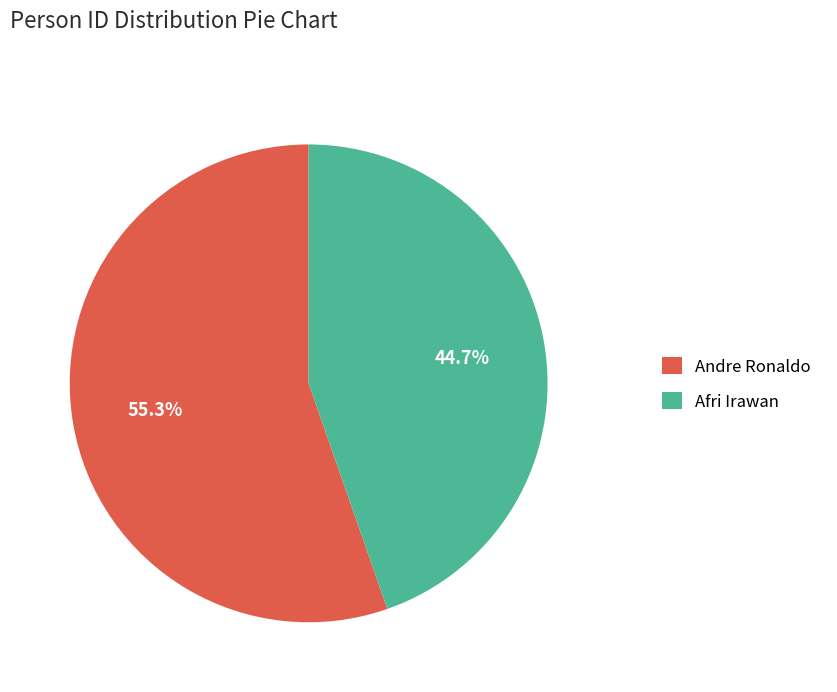

What portion of the pie excludes Andre Ronaldo?

44.7%